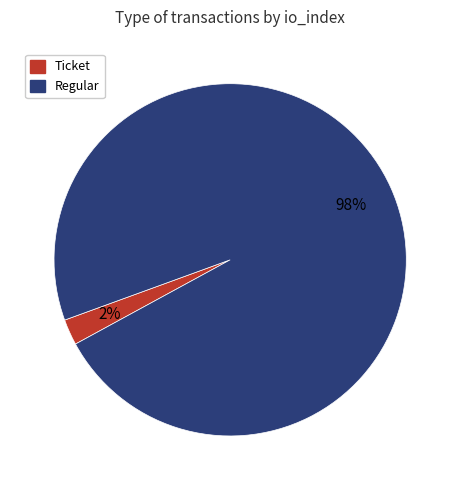

Combined, do Ticket and Regular account for over 50%?

Yes